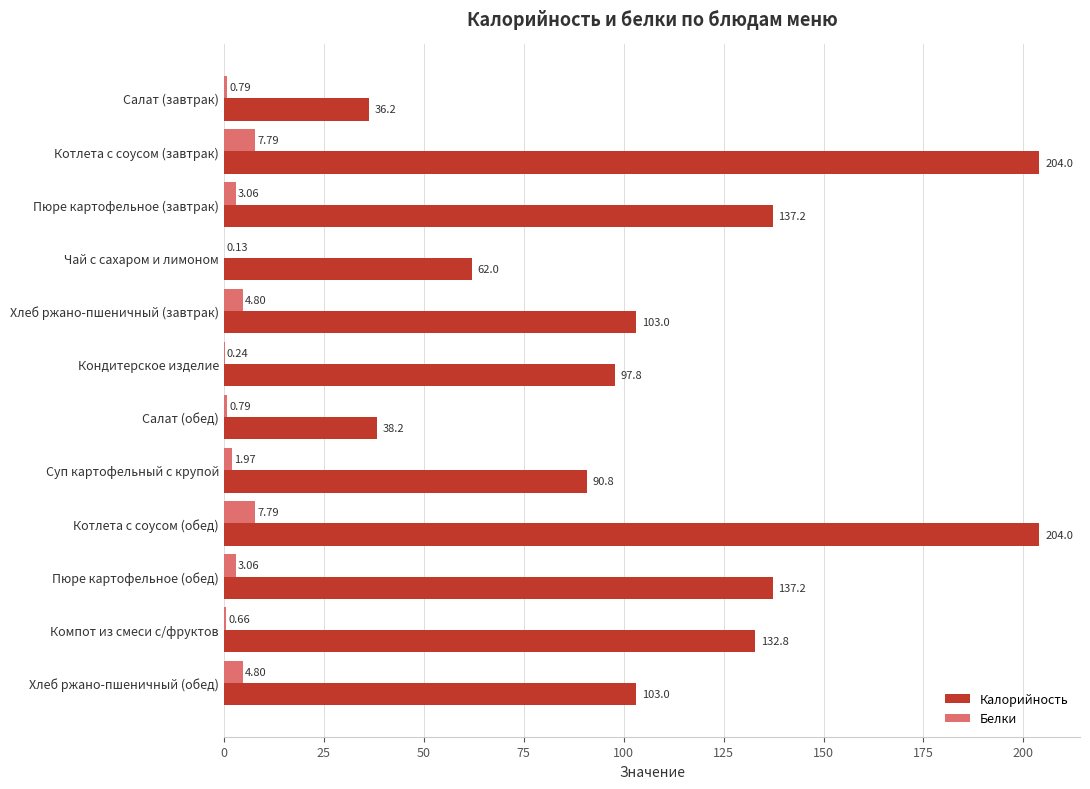

Between Хлеб ржано-пшеничный (завтрак) and Кондитерское изделие, which series saw the biggest shift?

Калорийность